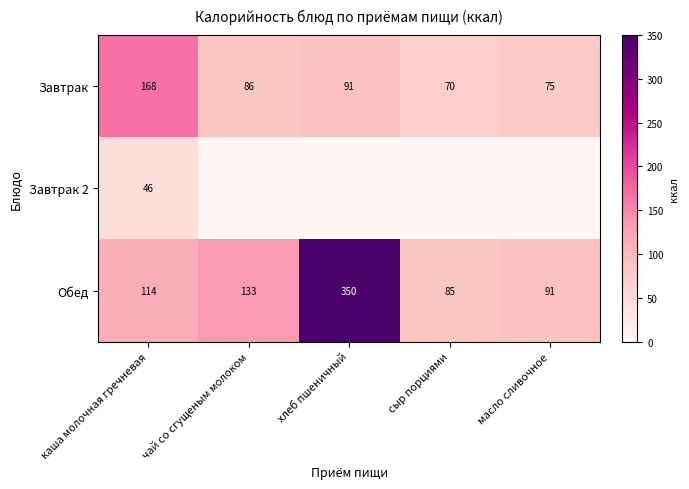

At which category does the chart reach its peak across all series?

хлеб пшеничный